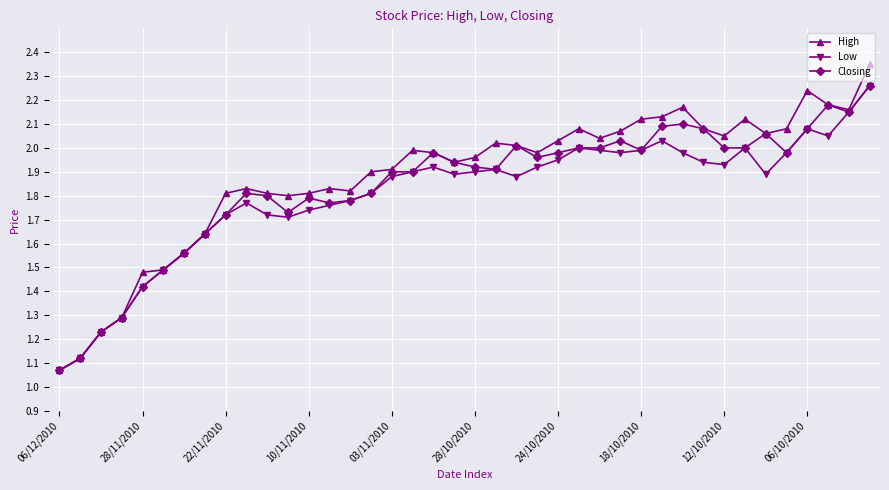

Which series has the largest range (max minus min)?

High